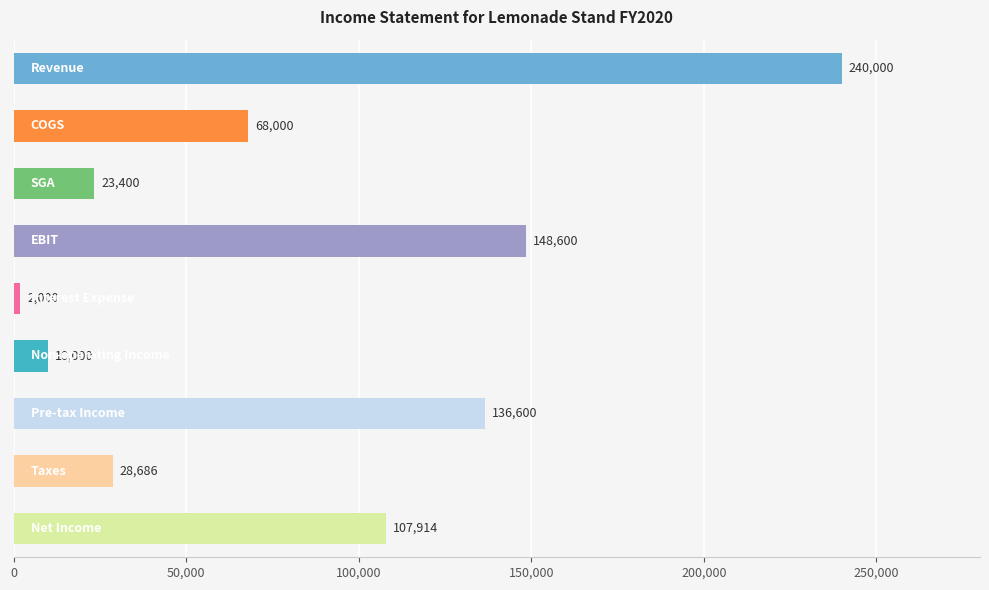

What is the minimum value shown in the chart?

2000